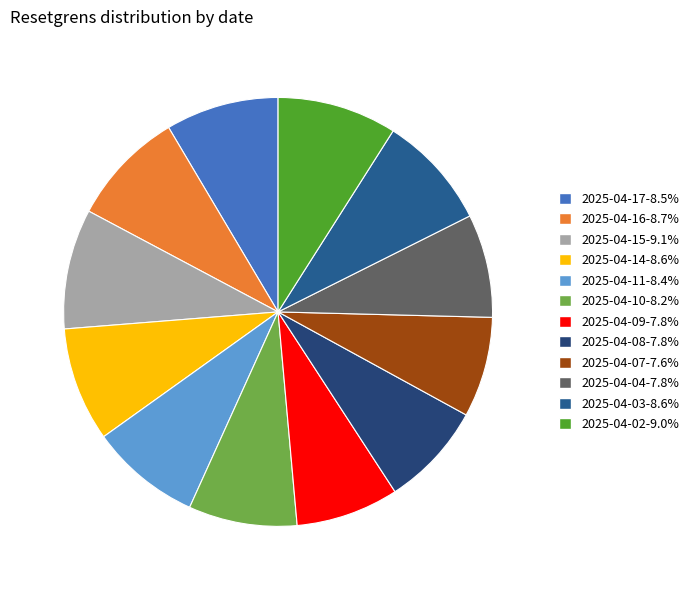

To the nearest percent, what portion does 2025-04-08 represent?

8%